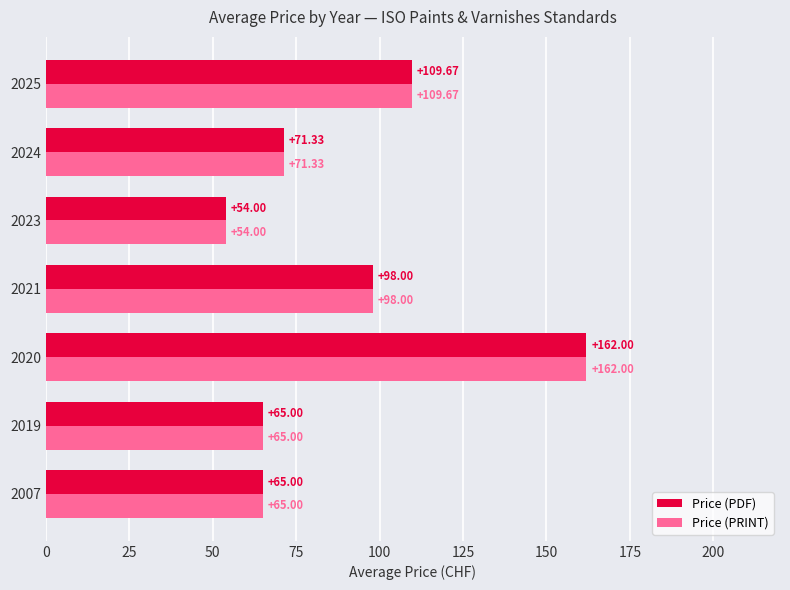

At which category is the sum across all series the highest?

2020